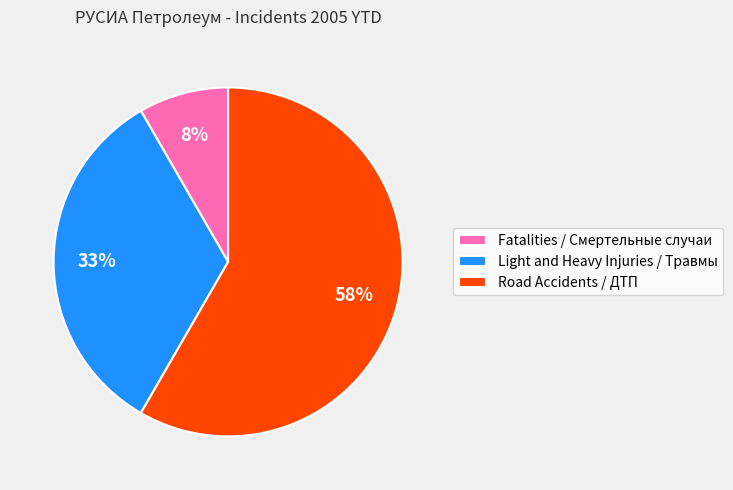

To the nearest percent, what is the difference between the Light and Heavy Injuries / Травмы and Road Accidents / ДТП slice percentages?

25%